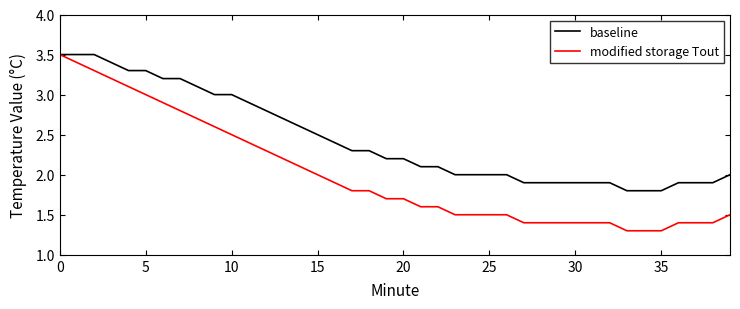

Which series has the largest range (max minus min)?

modified storage Tout